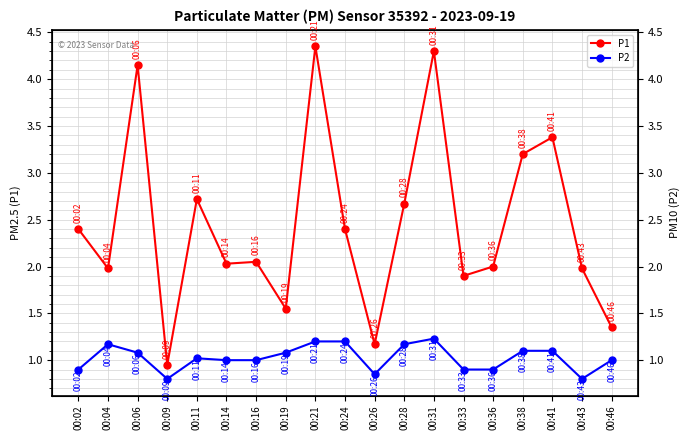

What is the difference between the second highest and minimum values in the P2 series?

0.4